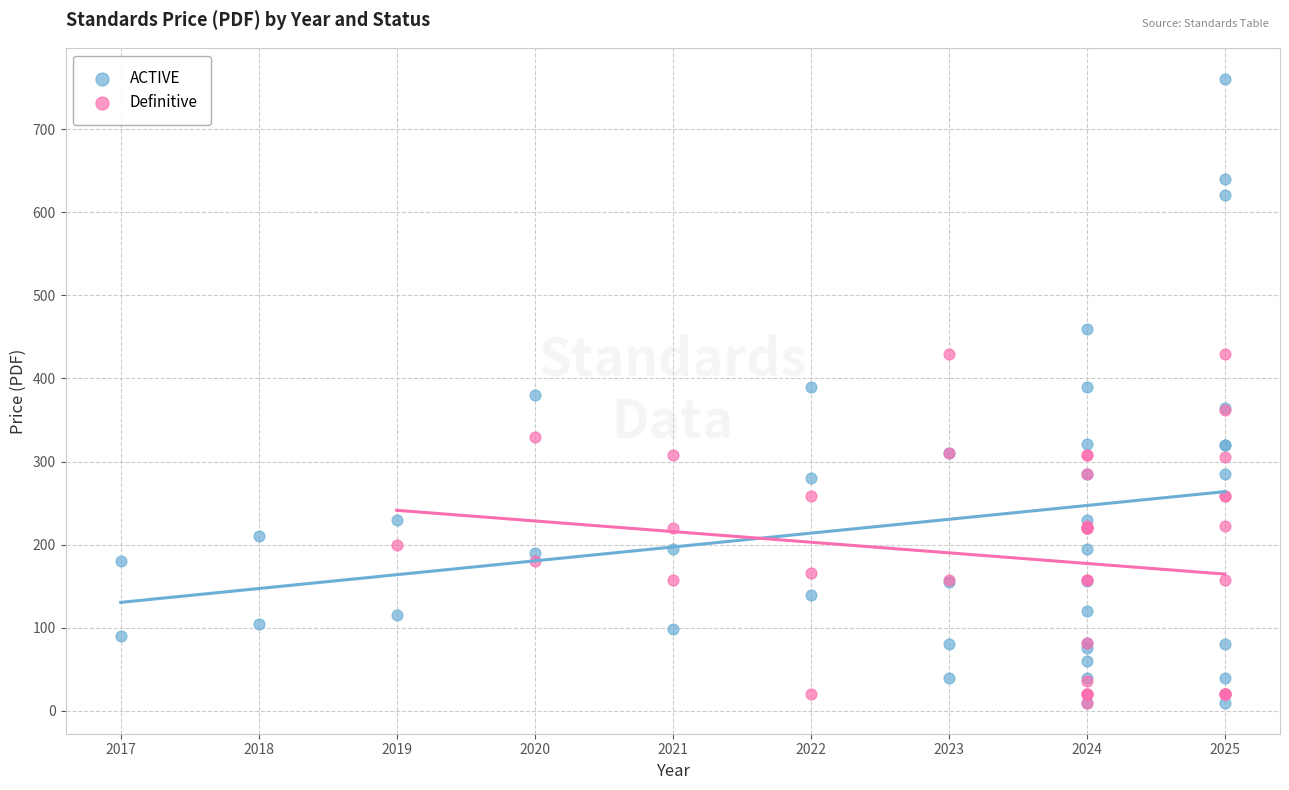

Which series has the widest spread of Y values?

ACTIVE